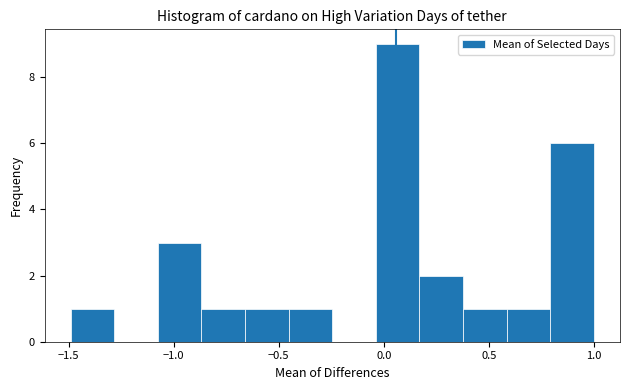

Reading left to right, list every bar in this chart as the range it spans on the x-axis followed by its height. Neither the bar edges nor the heights are printed on the chart, so give them approximately, as read against the axes.

-1.50 to -1.30: 1
-1.30 to -1.10: 0
-1.10 to -0.85: 3
-0.85 to -0.65: 1
-0.65 to -0.45: 1
-0.45 to -0.25: 1
-0.25 to -0.05: 0
-0.05 to 0.15: 9
0.15 to 0.40: 2
0.40 to 0.60: 1
0.60 to 0.80: 1
0.80 to 1.00: 6